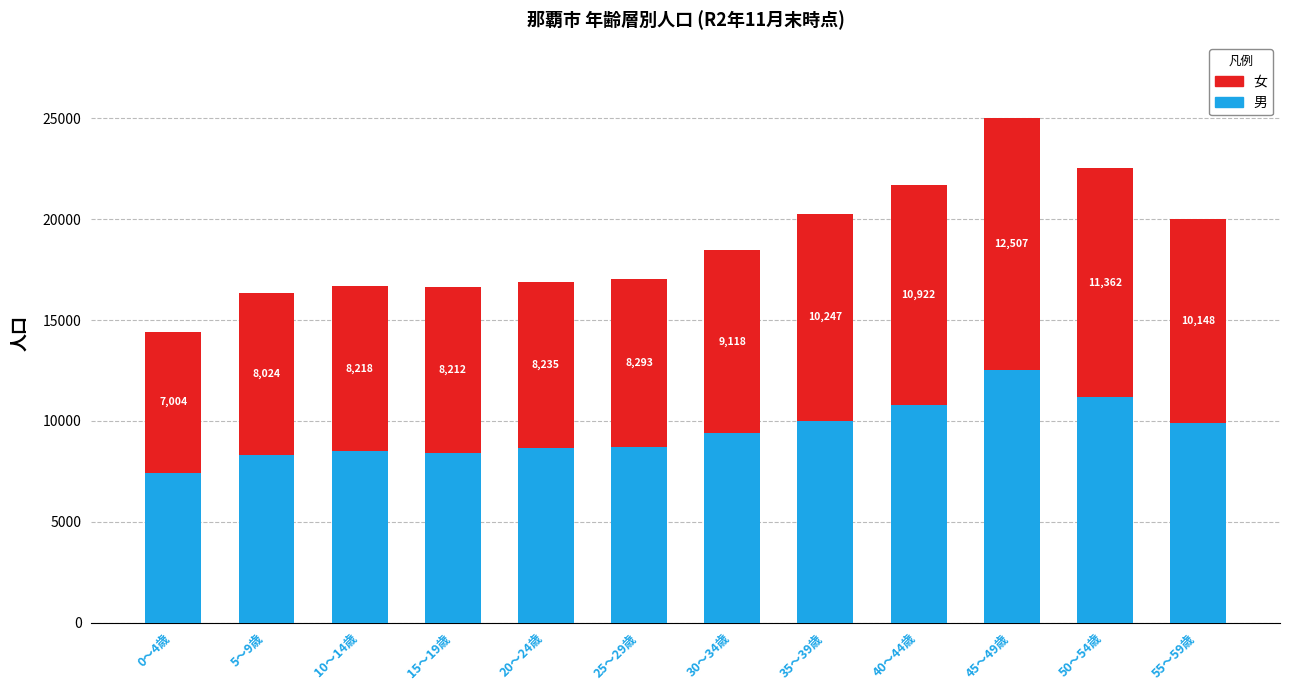

What is the total value across all series at 45～49歳?

25010